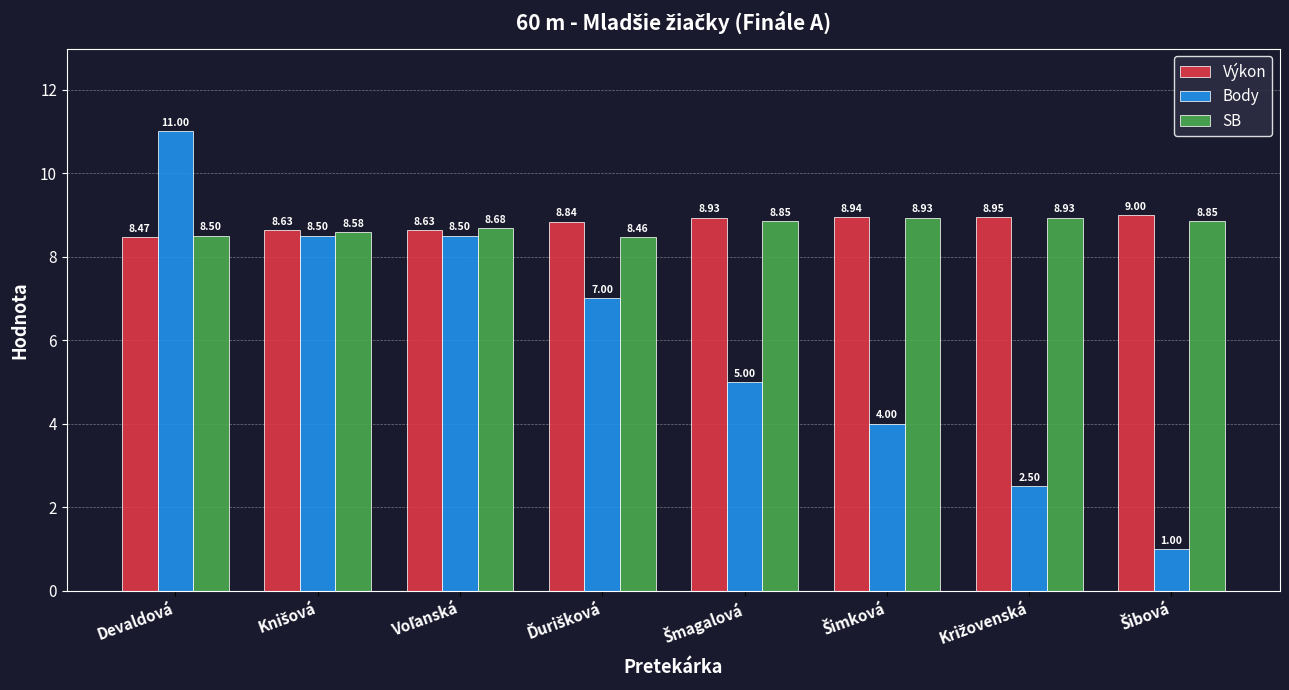

How many bars are there in total?

24